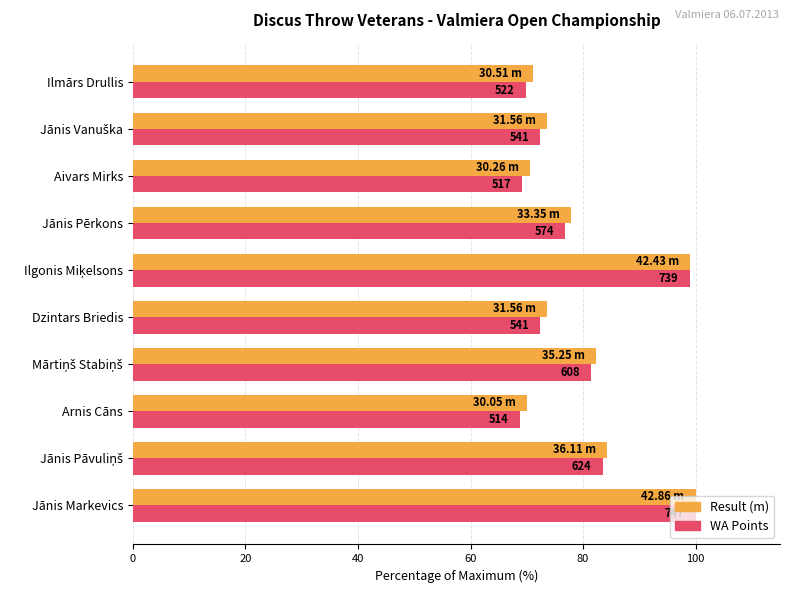

What are all the series names shown in the legend?

Result (m), WA Points